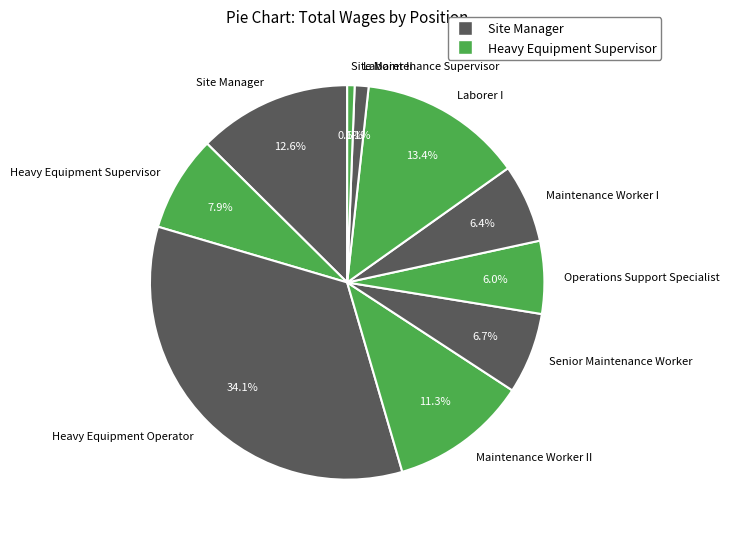

Which slice is the largest?

Heavy Equipment Operator